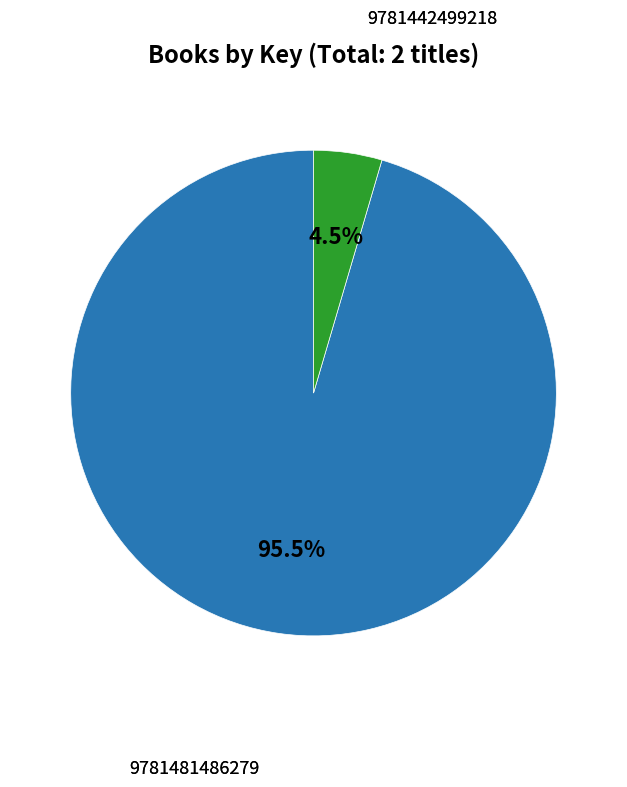

Between 9781481486279 and 9781442499218, which is larger?

9781481486279